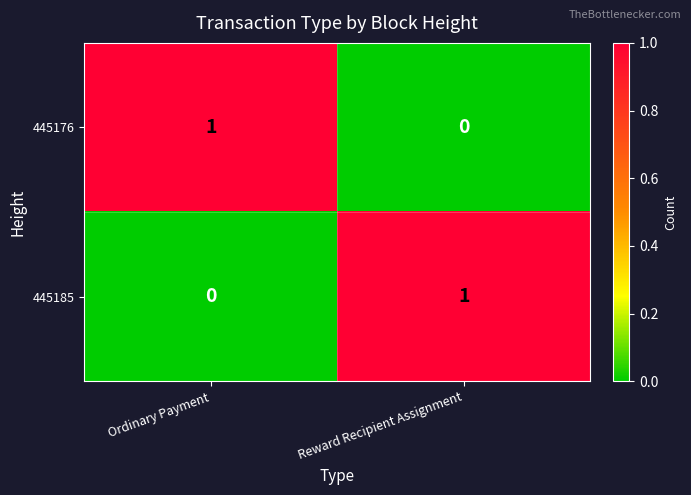

The 445176 series shows 0 at Ordinary Payment. True or false?

False